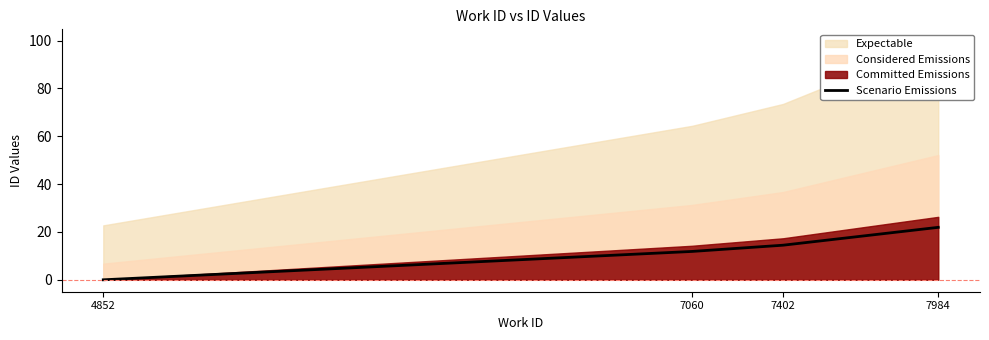

List the labels in order of value, smallest first.

4852, 7060, 7402, 7984